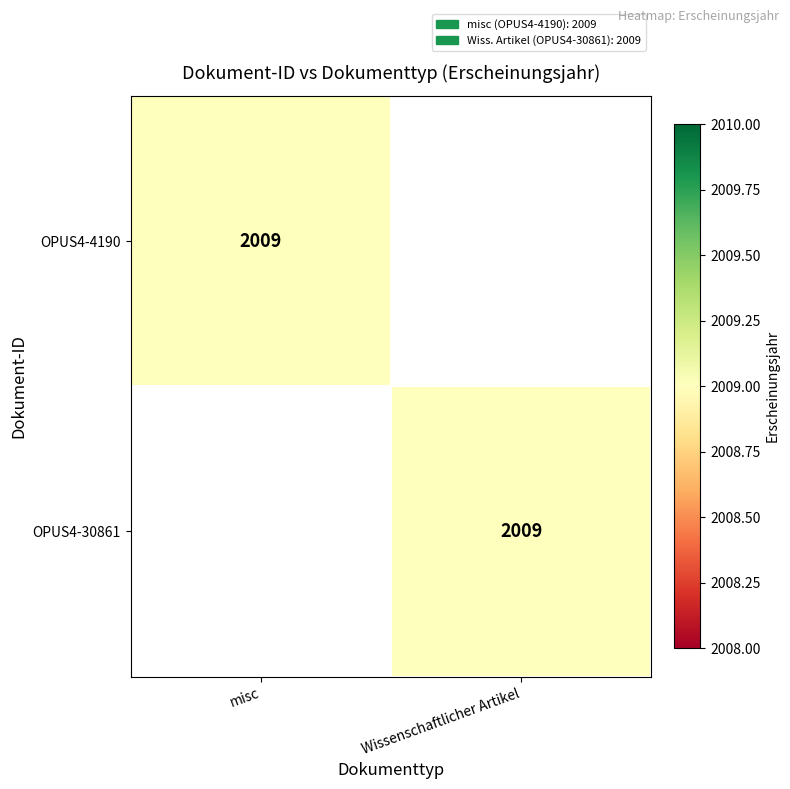

The value of OPUS4-30861 at Wissenschaftlicher Artikel is 3417. True or false?

False